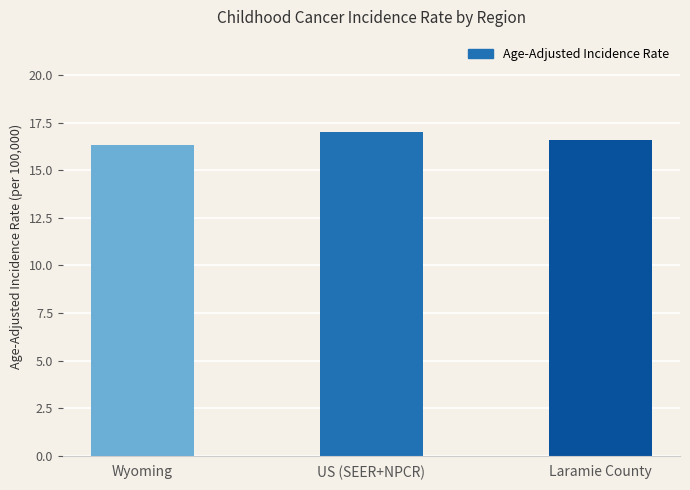

Reading left to right, transcribe all the data shown in this chart.

Wyoming=16.3	US (SEER+NPCR)=17.0	Laramie County=16.6